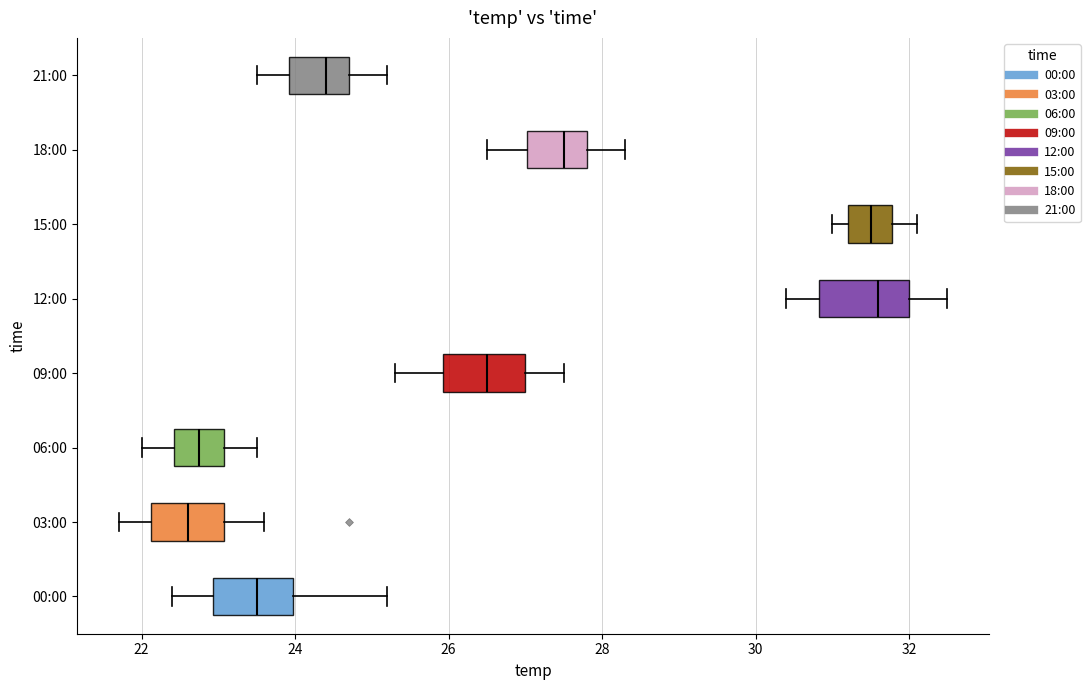

Where is the left edge of the box for 12:00 on the x-axis? The values are not printed on the chart, so give them approximately, as read against the axis.

30.8